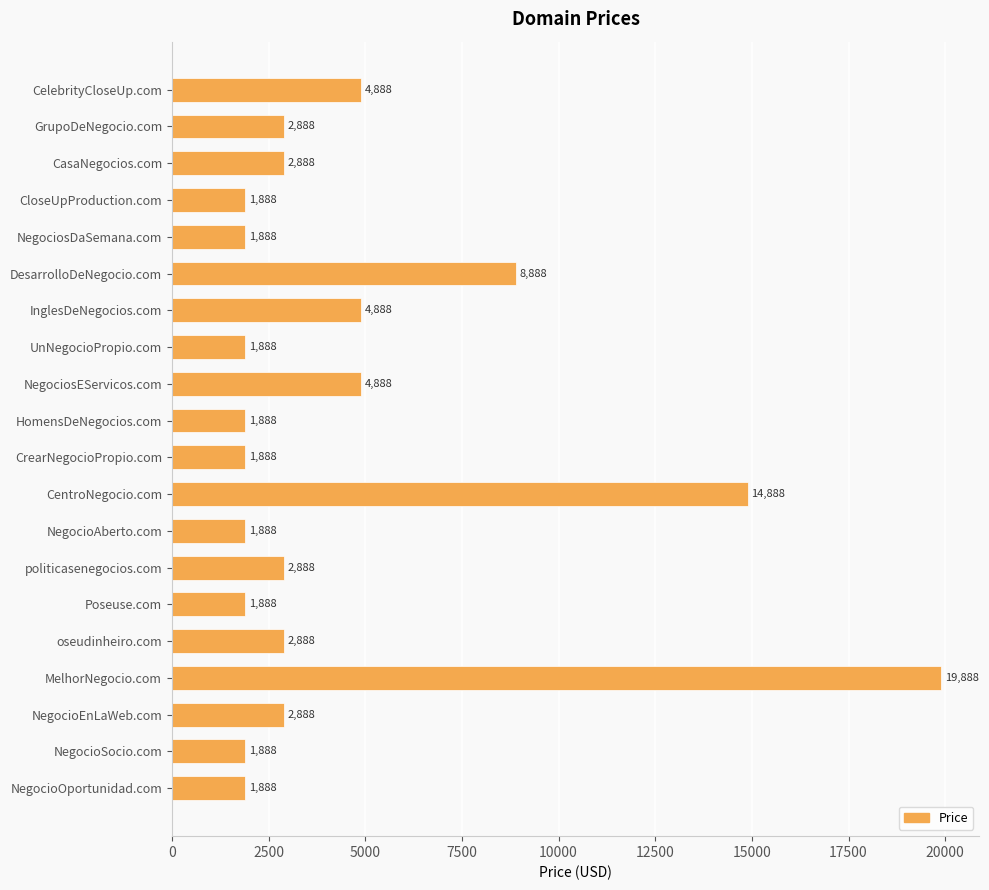

What is the minimum value shown in the chart?

1888